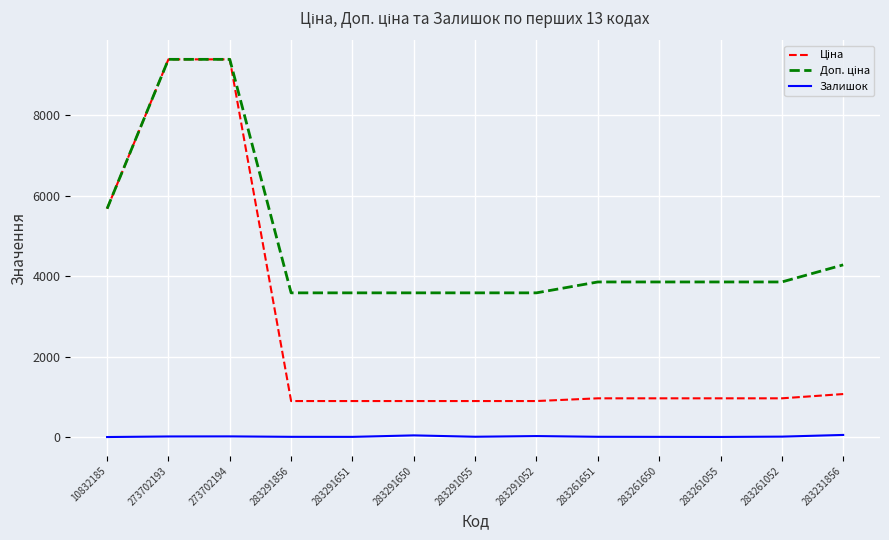

Is it true that Залишок equals 4.0 at 283261055?

True